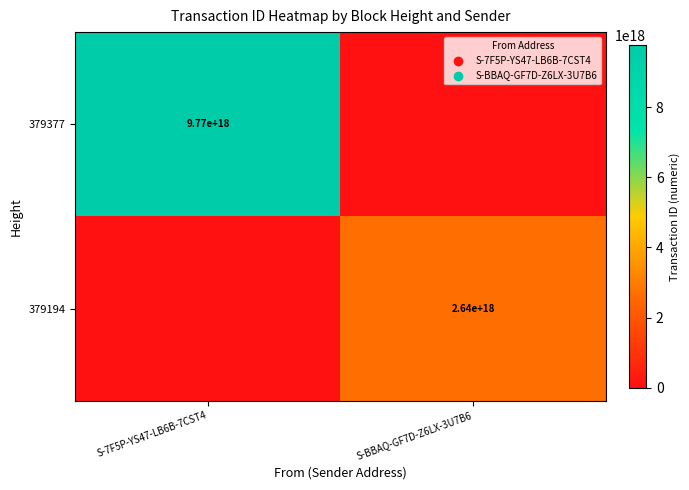

Is the value of 379377 at S-7F5P-YS47-LB6B-7CST4 greater than the value of 379194 at S-BBAQ-GF7D-Z6LX-3U7B6?

Yes